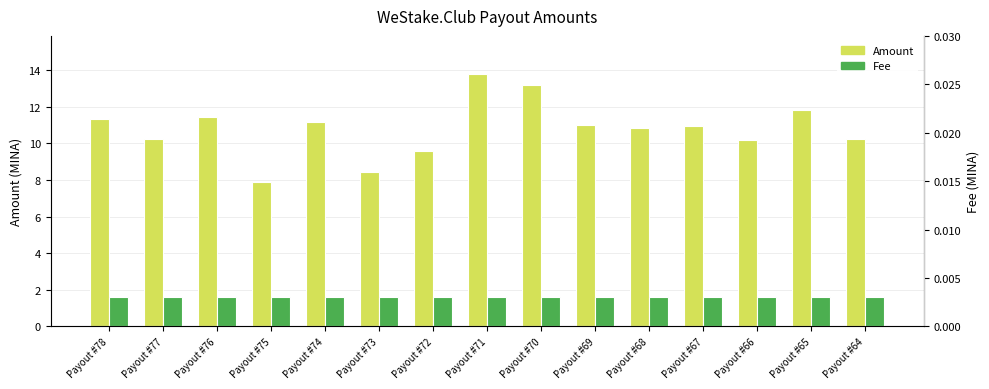

How many data points in Amount are less than 10?

3